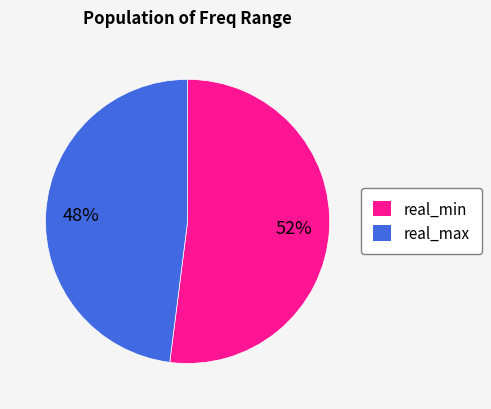

To the nearest percent, what is the average slice percentage?

50%